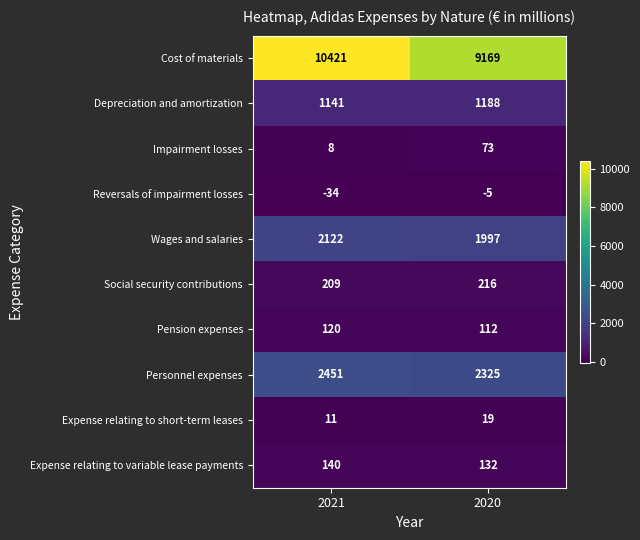

At 2021, list the series in order from largest to smallest.

Cost of materials, Personnel expenses, Wages and salaries, Depreciation and amortization, Social security contributions, Expense relating to variable lease payments, Pension expenses, Expense relating to short-term leases, Impairment losses, Reversals of impairment losses